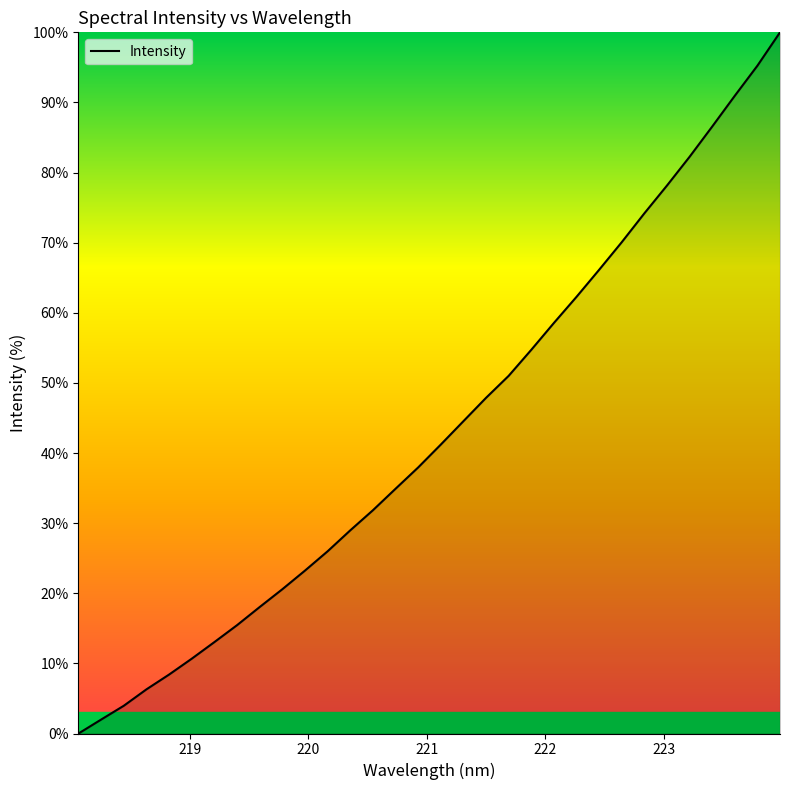

What is the maximum value shown in the chart?

100.0